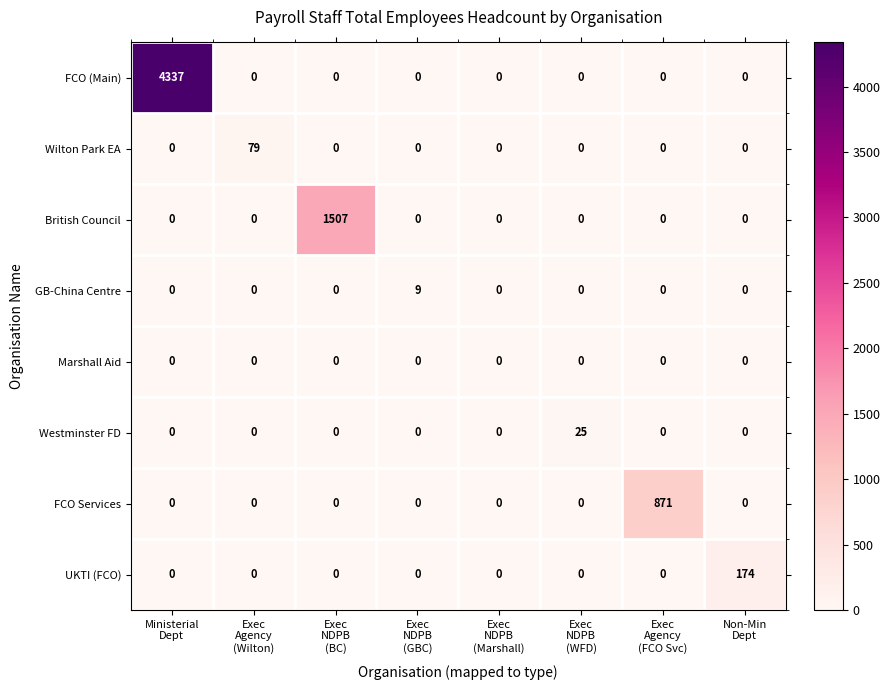

What is the difference between the maximum and minimum values in the UKTI (FCO) series?

174